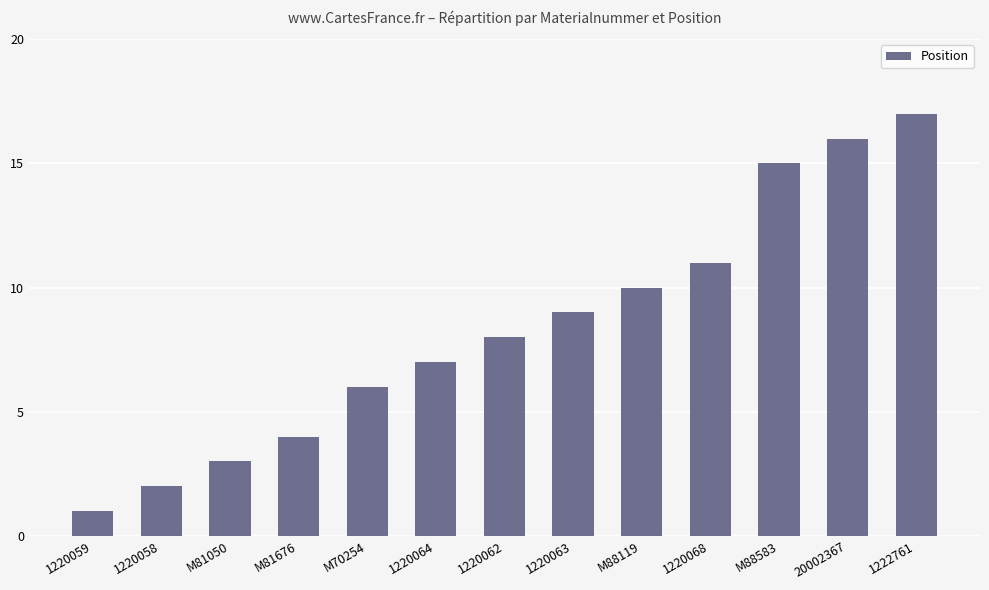

What is the ratio of the value at 1220058 to the value at M81050?

0.7